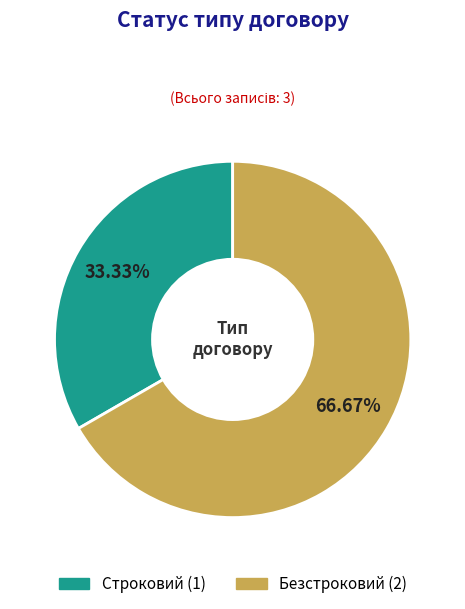

Is Строковий the majority of the pie?

No